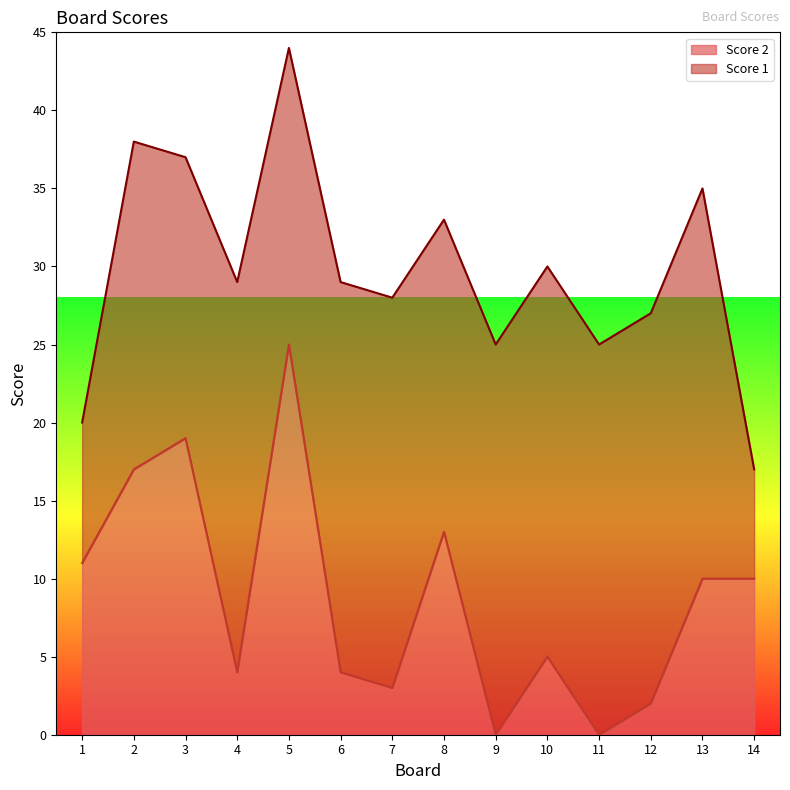

At which category does the data reach its first local peak?

3